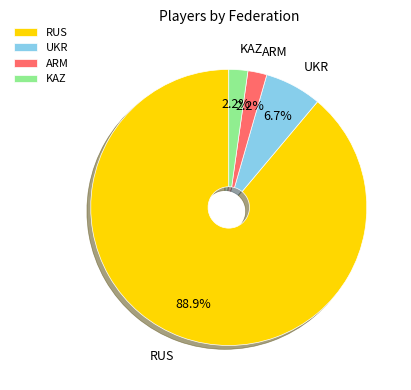

Between RUS and KAZ, which is larger?

RUS